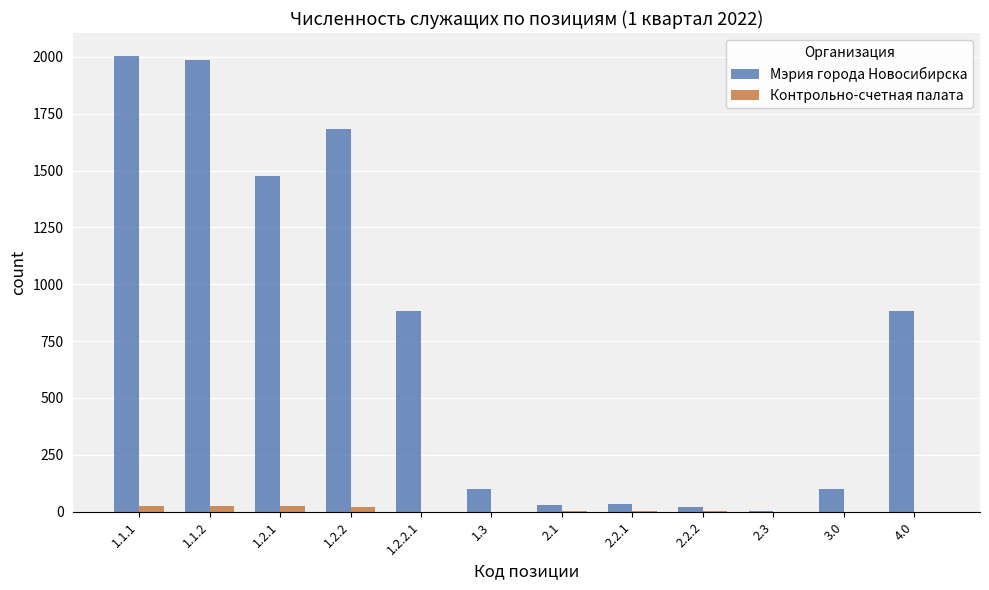

What is the sum of all Контрольно-счетная палата values?

96